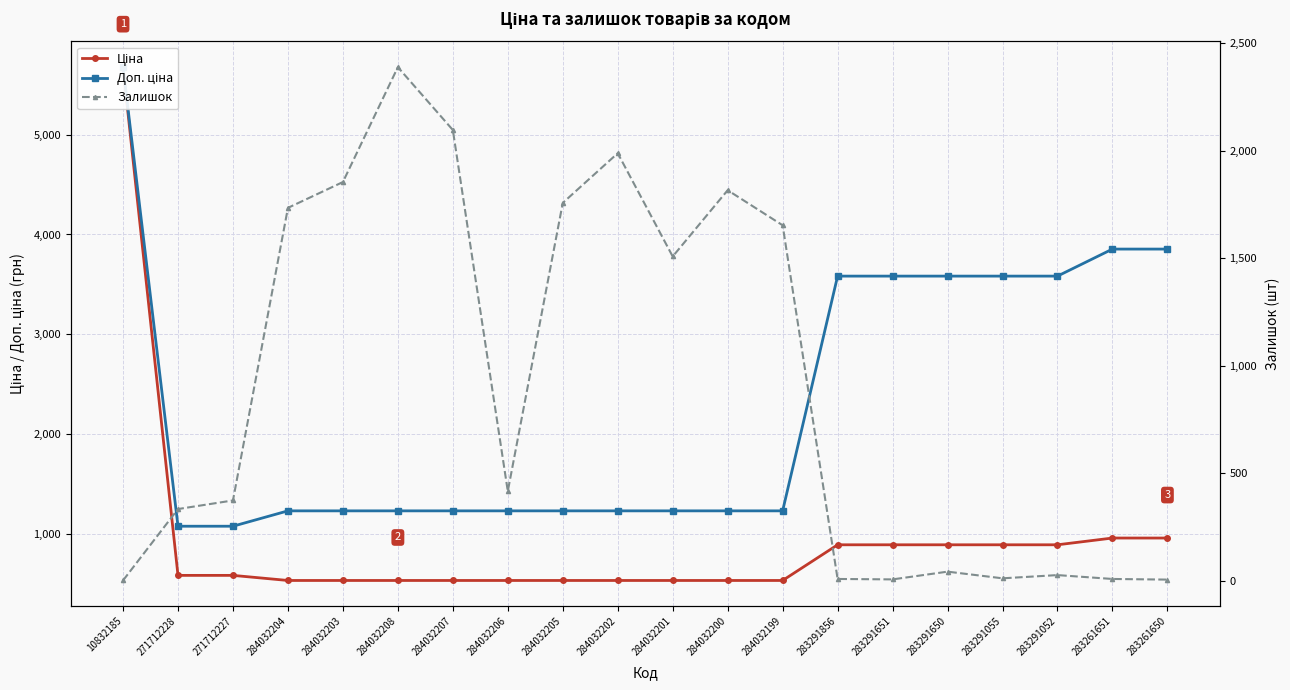

What is the label of the 4th point from the right?

283291055